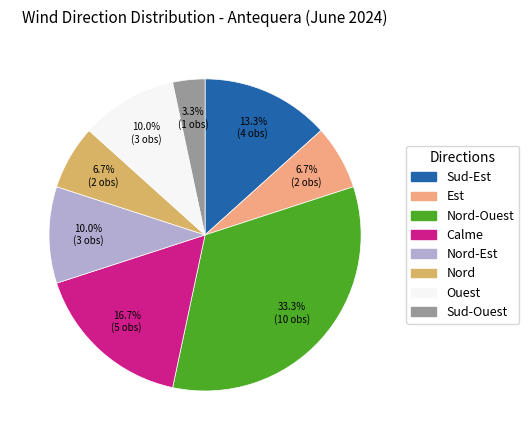

Does any single category account for the majority?

No